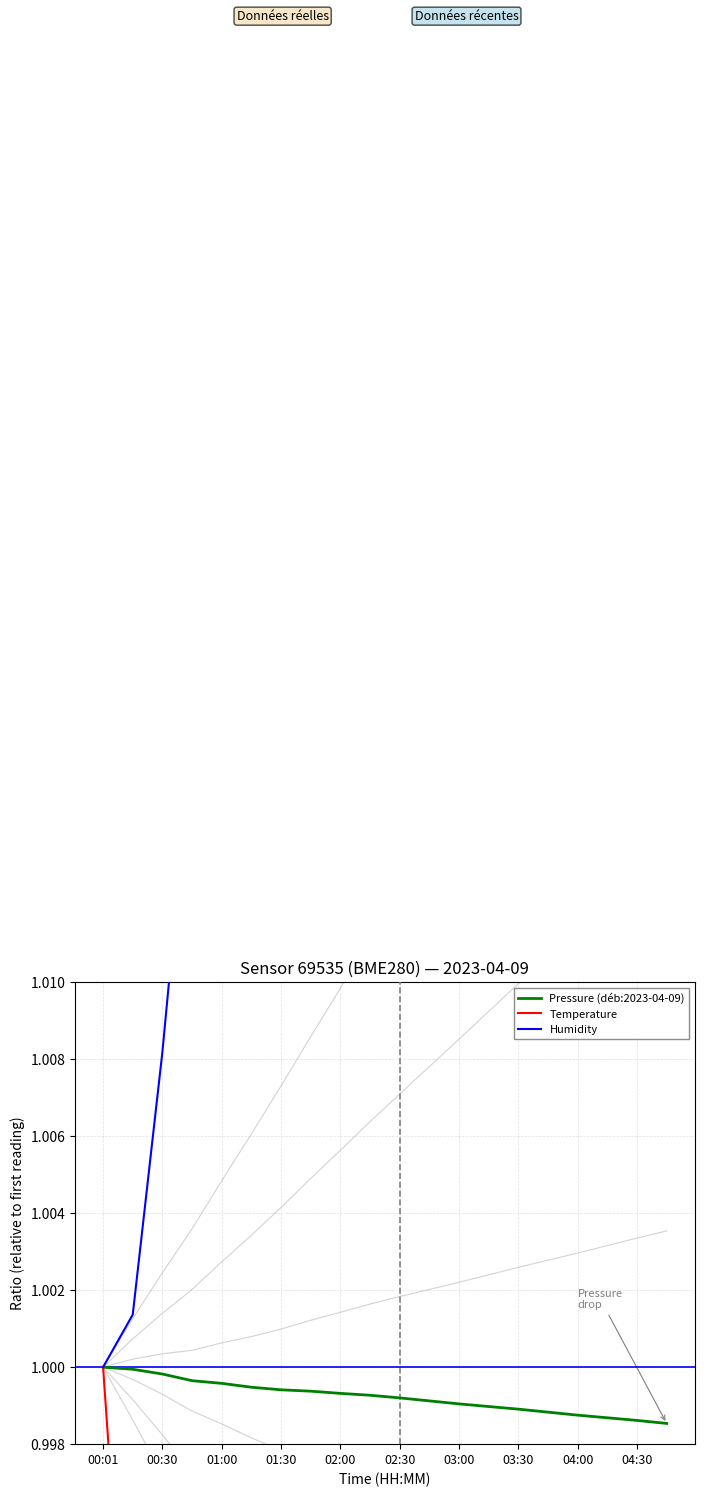

True or false: Humidity and Temperature cross at least once.

False